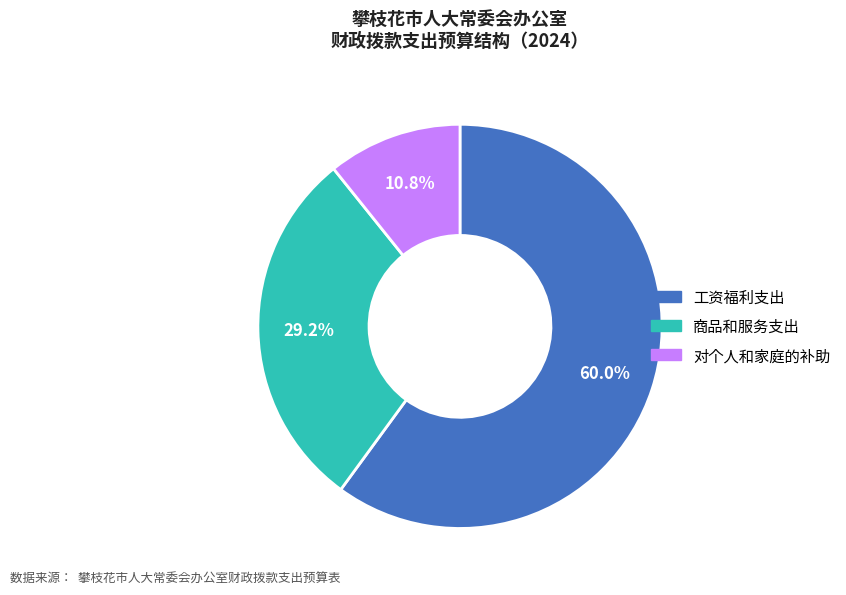

Rank the categories by value from lowest to highest.

对个人和家庭的补助, 商品和服务支出, 工资福利支出